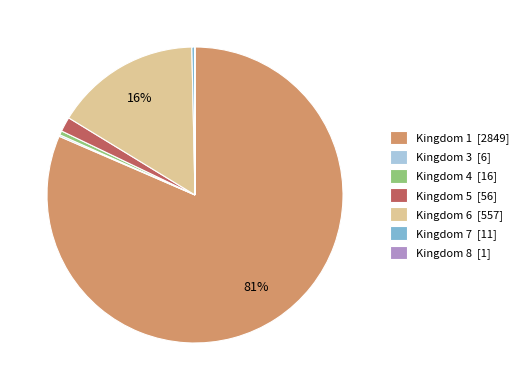

Is the sum of Kingdom 5 [56] and Kingdom 7 [11] greater than half?

No